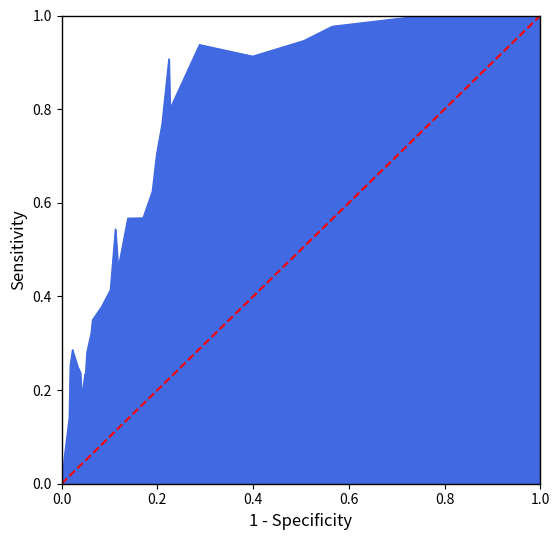

Does the chart have visible grid lines?

No